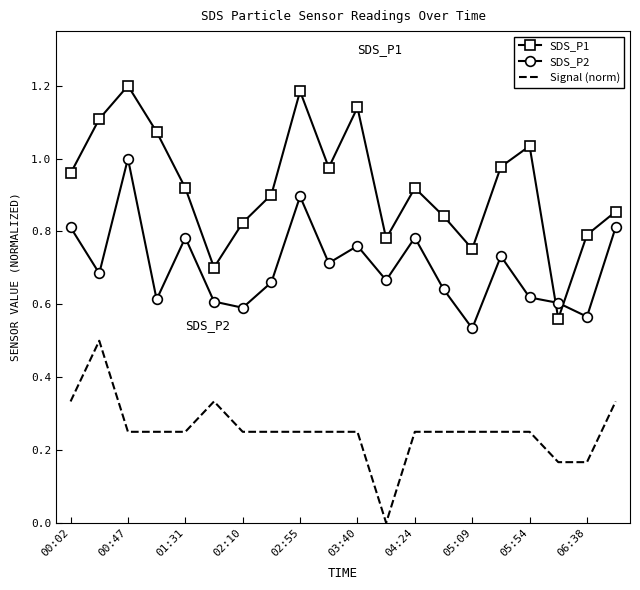

Which series has the widest spread of values?

SDS_P1